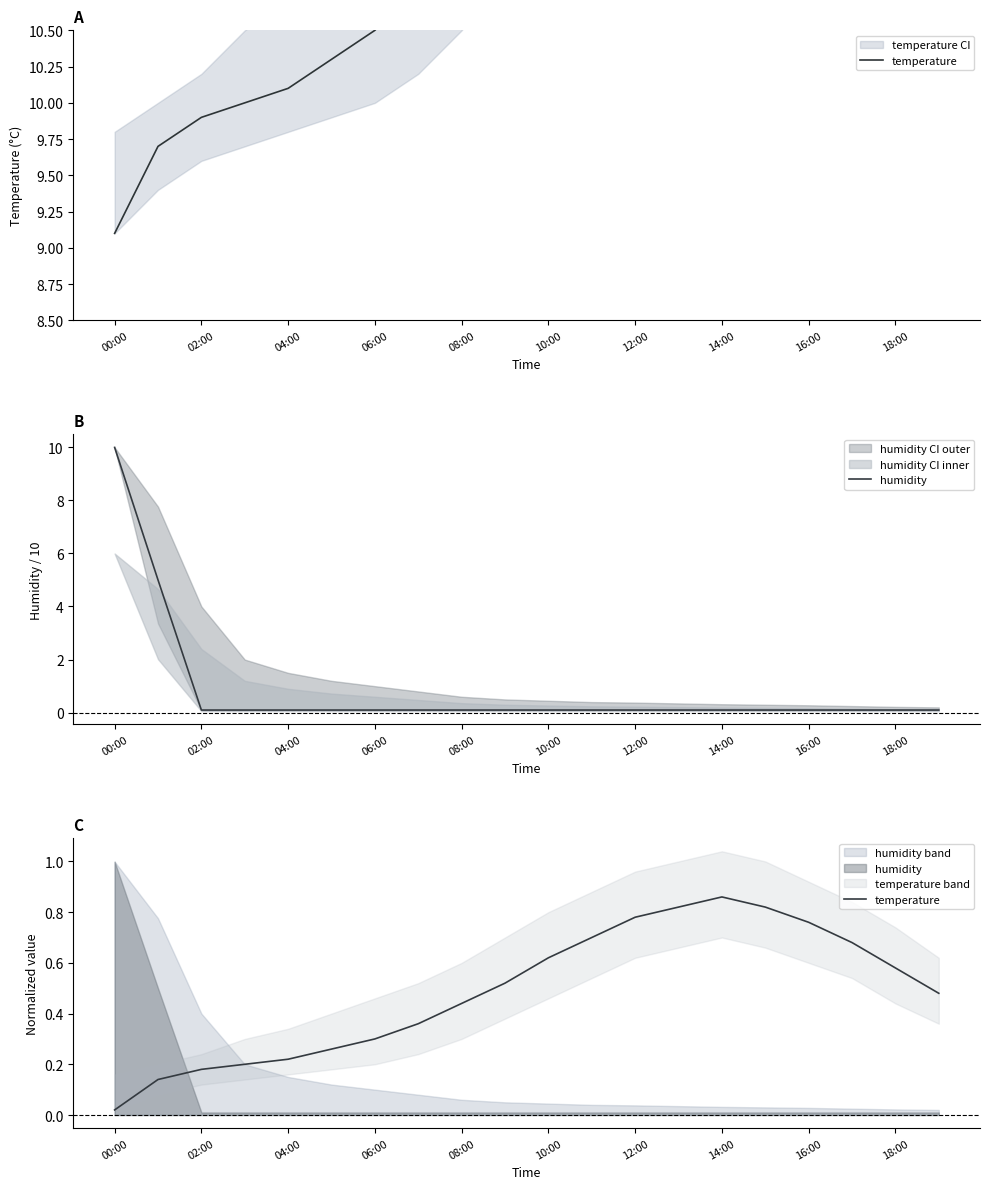

Which category has the highest value in the humidity series?

00:00